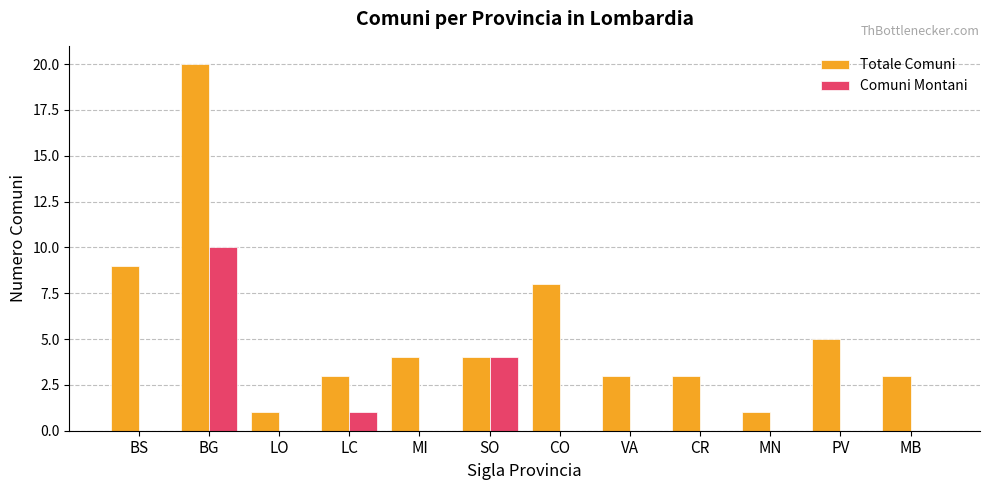

Is the value of Comuni Montani at MB greater than the value of Totale Comuni at CR?

No